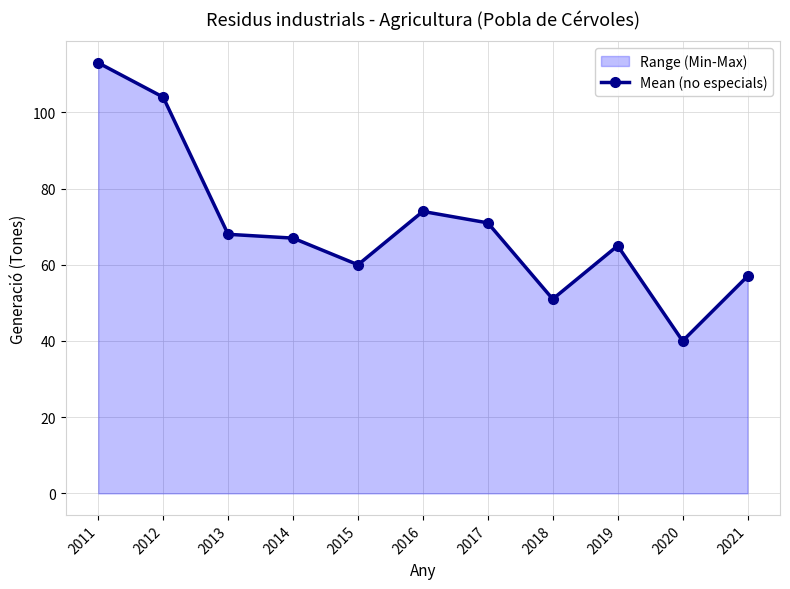

Reading left to right, transcribe all the data shown in this chart.

2011=113	2012=104	2013=68	2014=67	2015=60	2016=74	2017=71	2018=51	2019=65	2020=40	2021=57